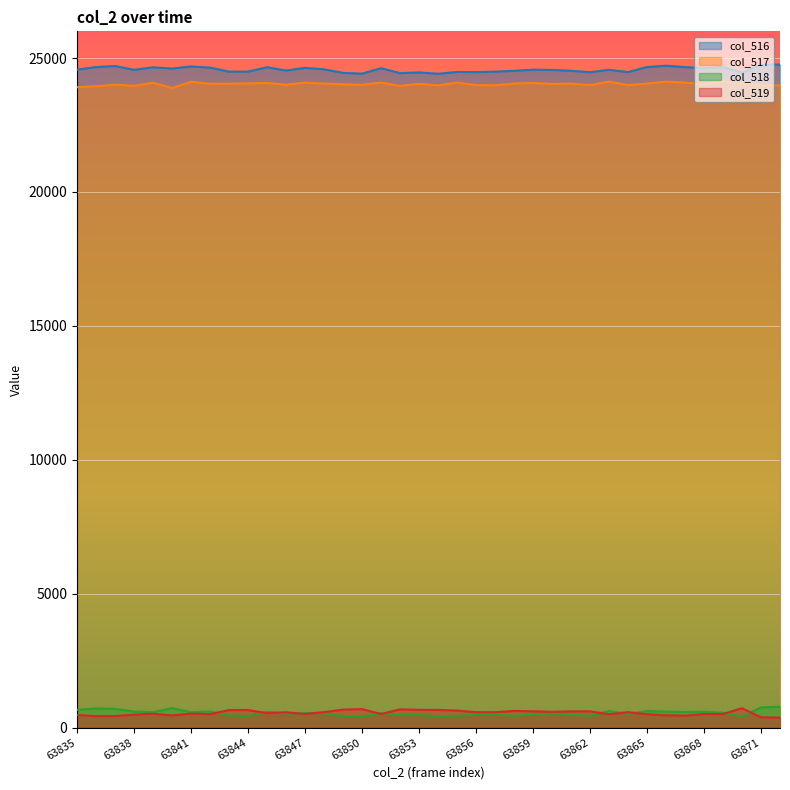

At which category is the sum across all series the highest?

63841